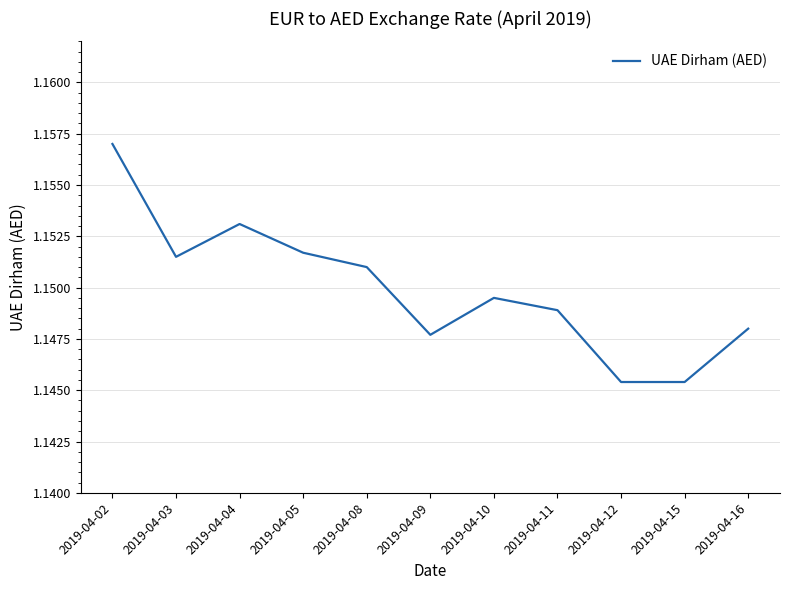

Which category has the highest value across all series?

2019-04-02